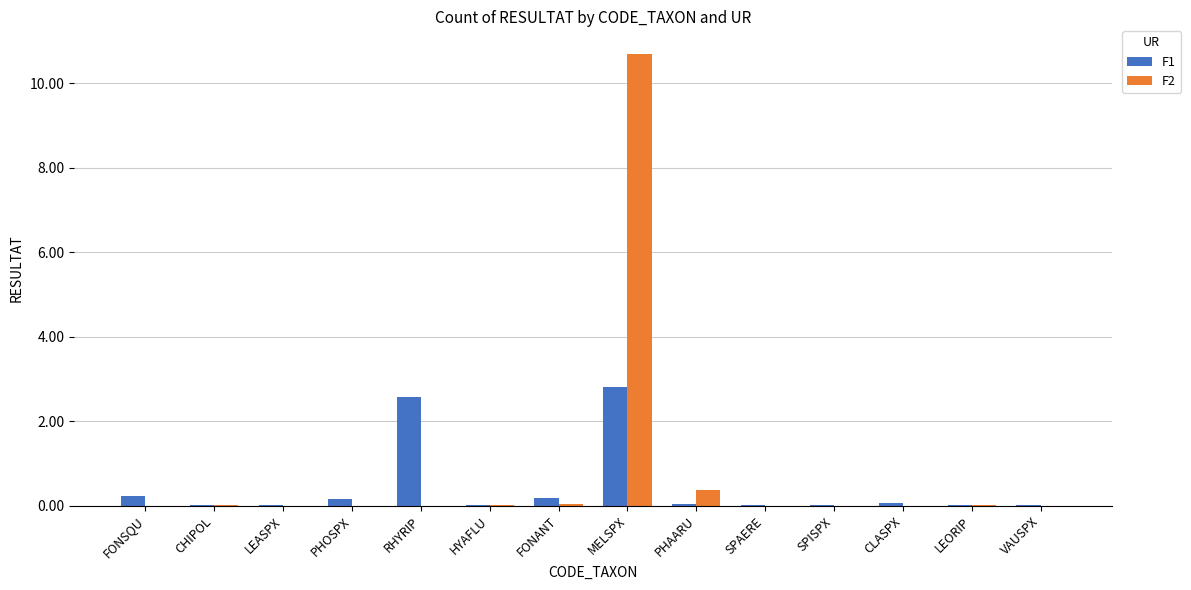

True or false: F1 has a value of 0.0 at LEORIP.

True